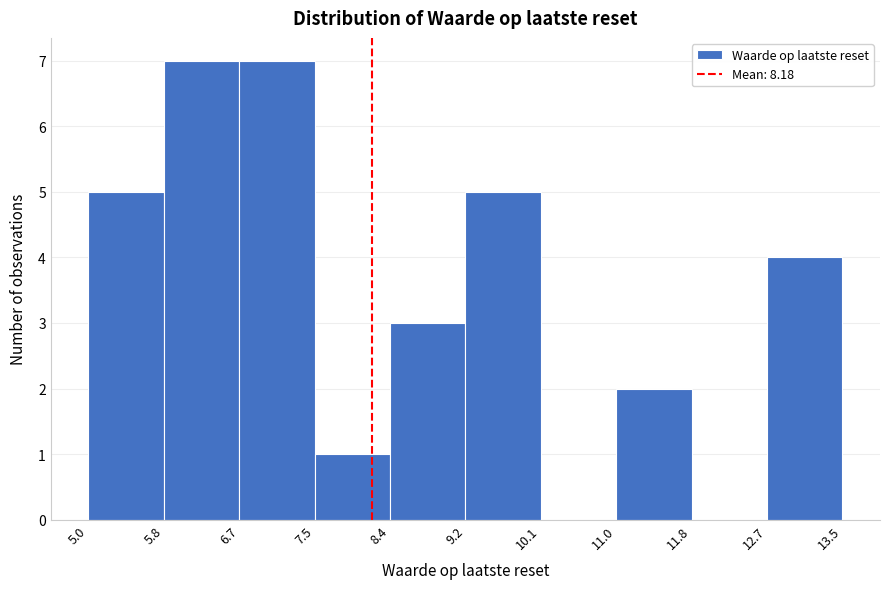

How tall is the bar that spans 11.0 to 11.8 on the x-axis? The values are not printed on the chart, so give them approximately, as read against the axis.

2